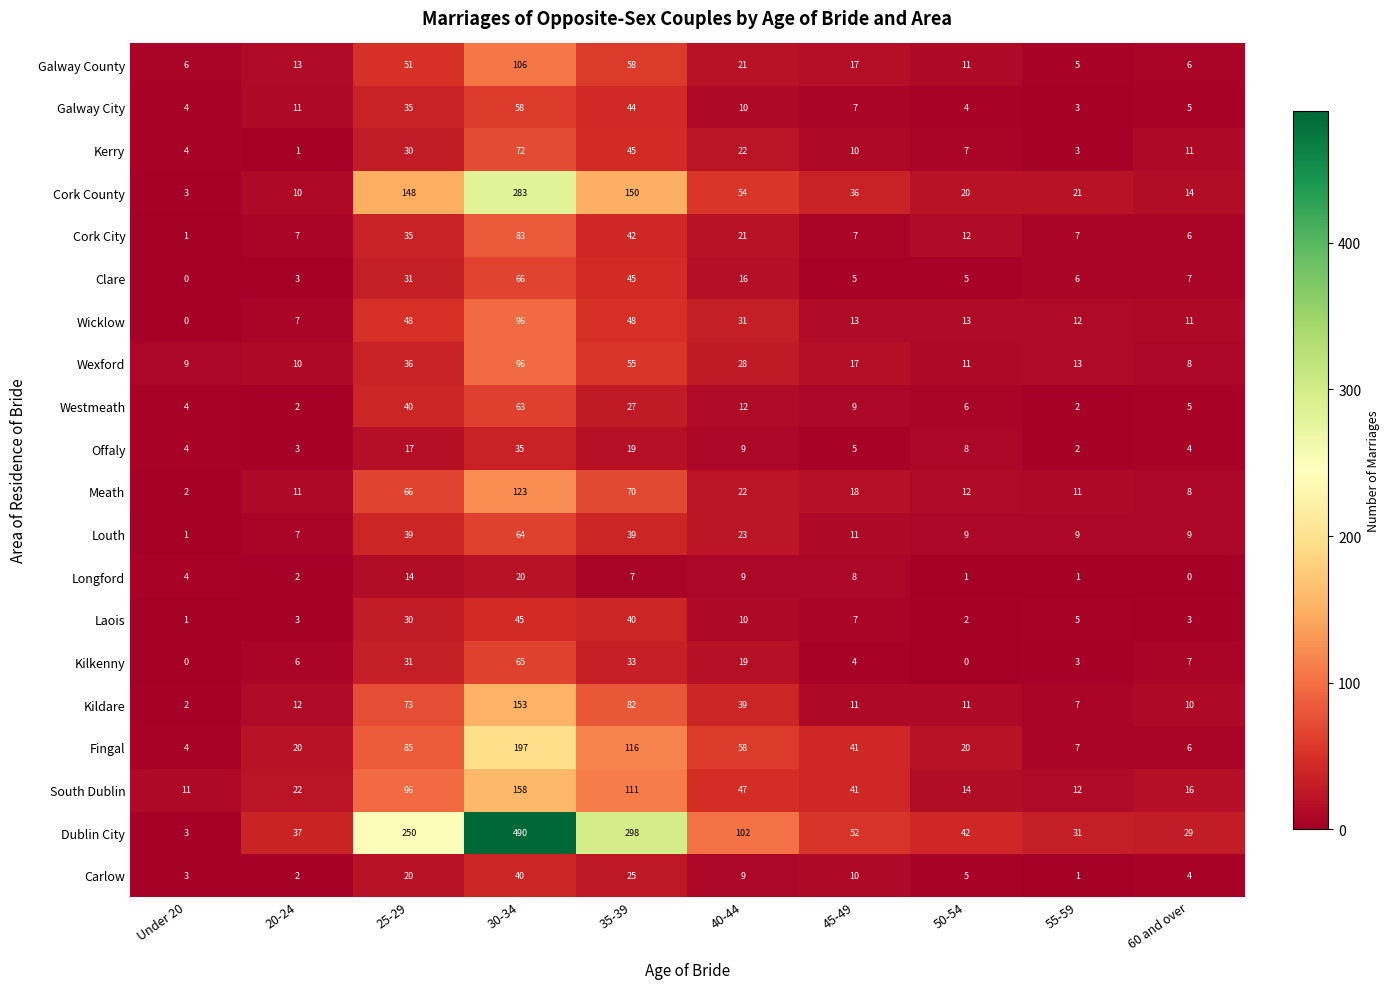

What is the sum of the Kilkenny values at 60 and over and 25-29?

38